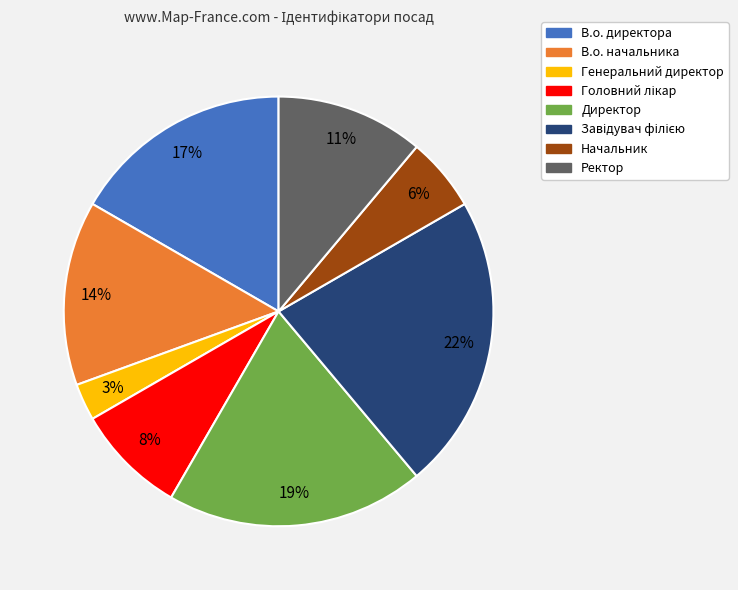

To the nearest percent, what is the difference between the largest and smallest slice percentages?

19%